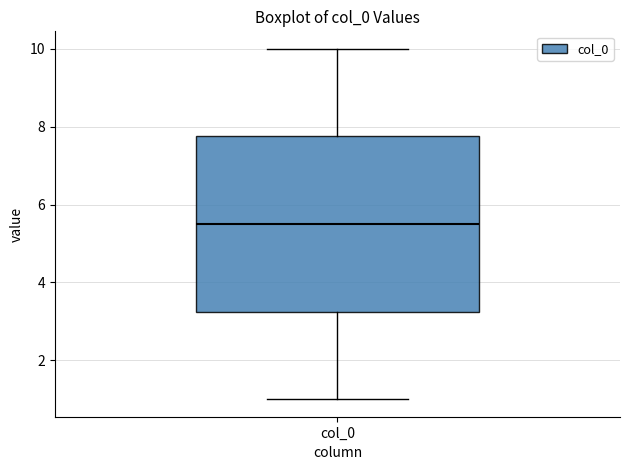

Read this box plot against the y-axis: the position of the median line, the range covered by the box, and the ends of both whiskers. The values are not printed on the chart, so give them approximately, as read against the axis.

median 5.6, box 3.2 to 7.8, whiskers 1.0 to 10.0